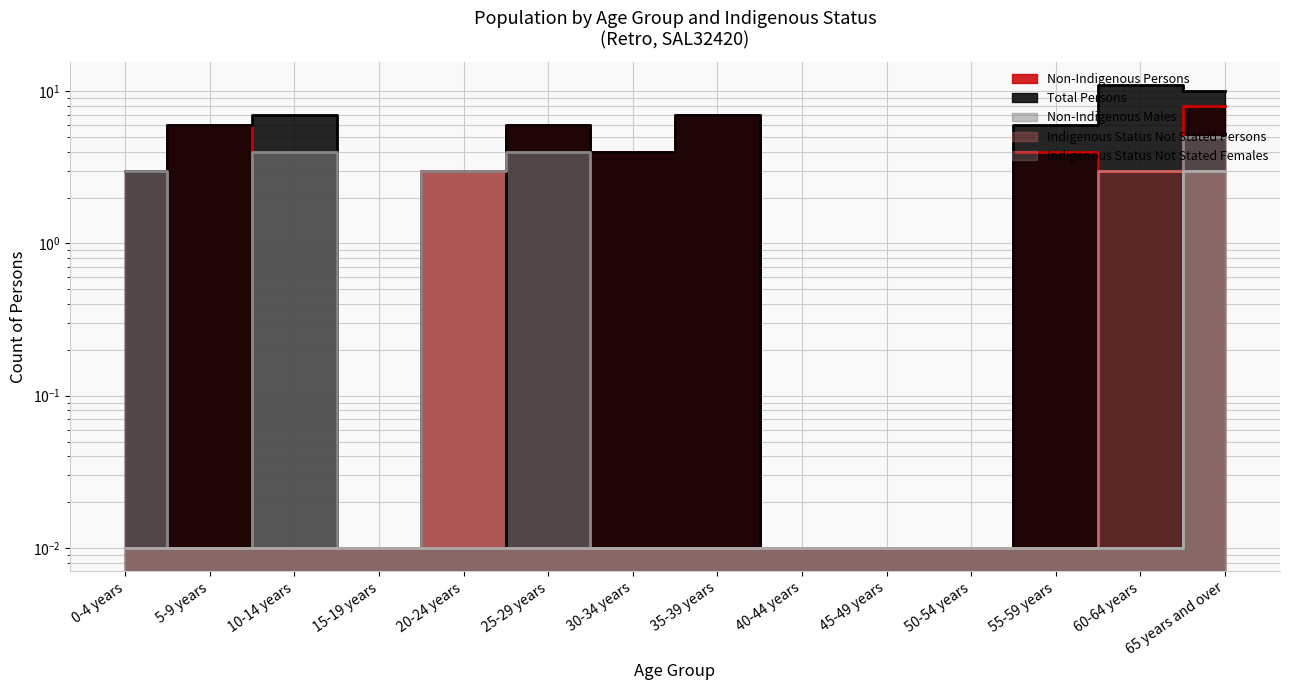

What is the sum of all Indigenous Status Not Stated Females values?

3.1